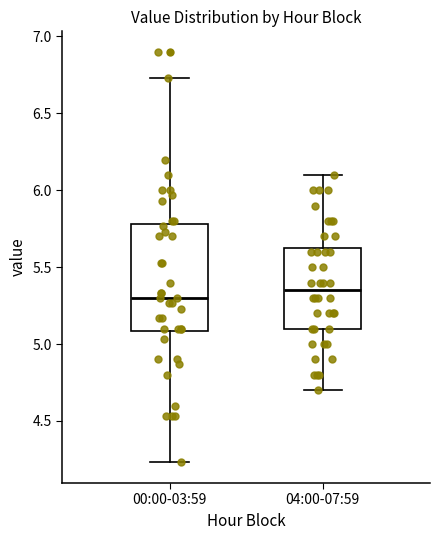

Reading left to right, transcribe this box plot: for each box, give where its median line is, the range the box spans, and where its two whiskers end, as read against the y-axis. The values are not printed on the chart, so give them approximately, as read against the axis.

00:00-03:59: median 5.30, box 5.10 to 5.80, whiskers 4.25 to 6.75
04:00-07:59: median 5.35, box 5.10 to 5.65, whiskers 4.70 to 6.10